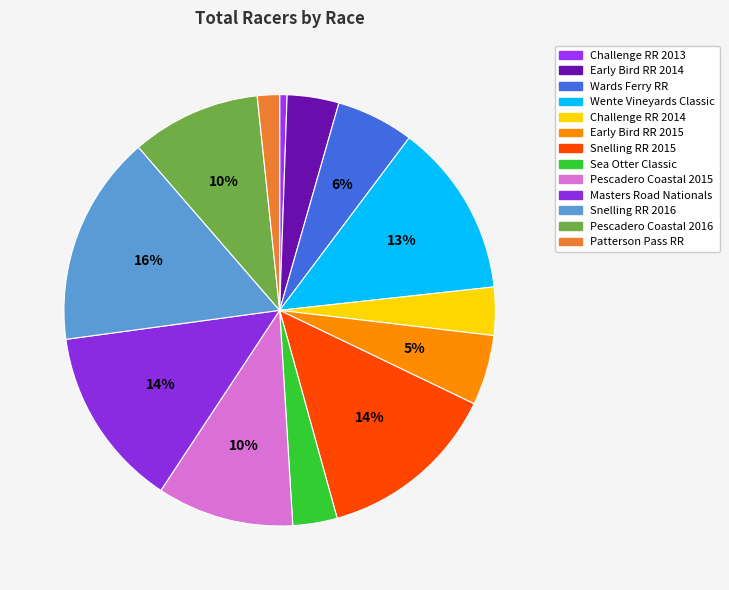

How many slices are in this pie chart?

13